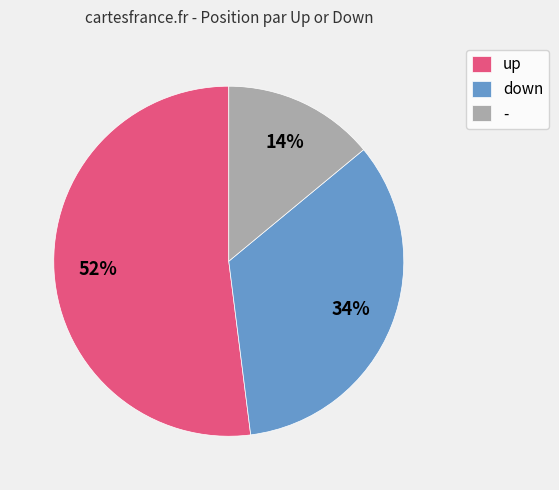

Which slice is the largest?

up